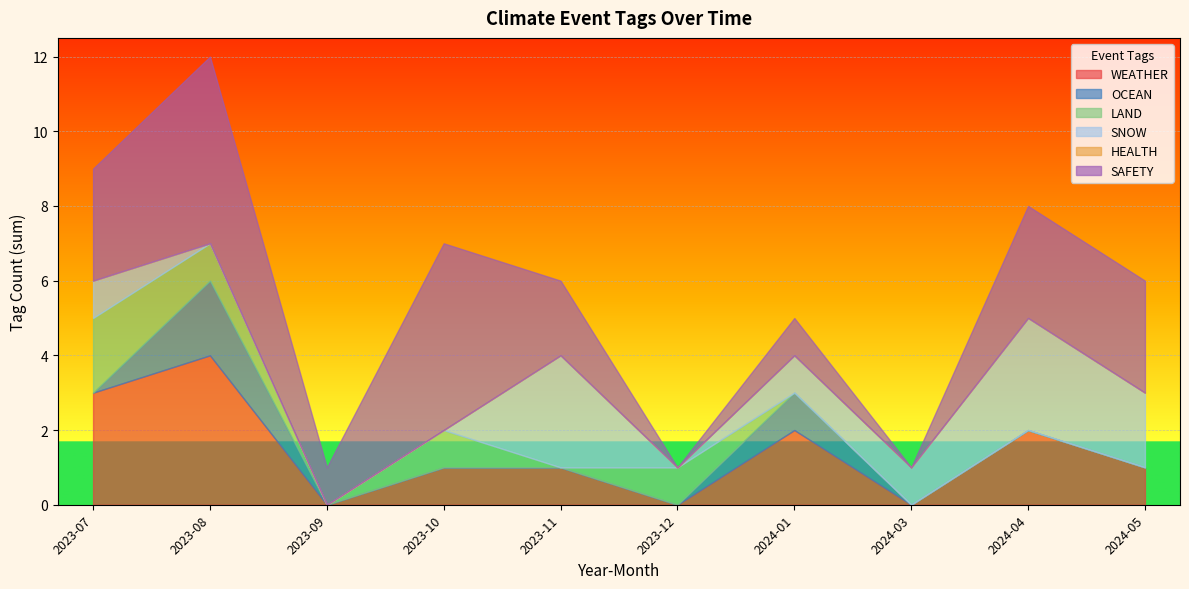

Rank the series by their maximum value, from lowest to highest.

HEALTH, WEATHER, OCEAN, LAND, SNOW, SAFETY